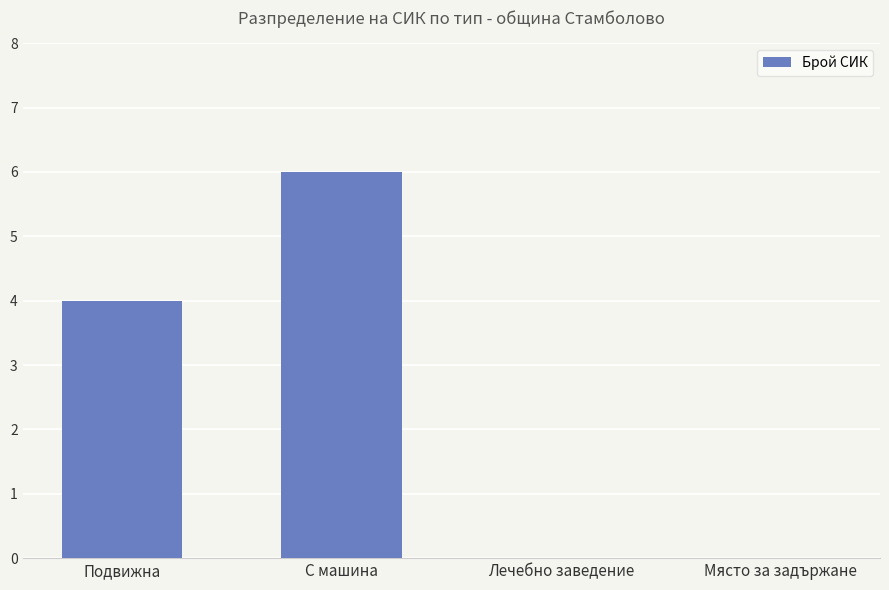

Reading right to left, transcribe all the data shown in this chart.

Място за задържане=0	Лечебно заведение=0	С машина=6	Подвижна=4